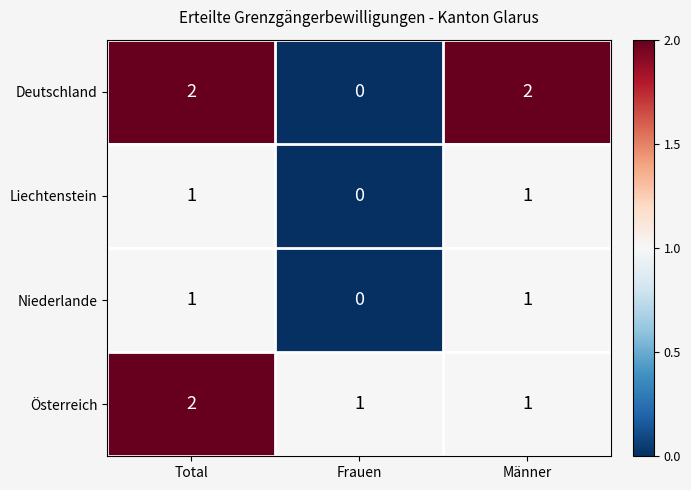

What is the total value across all series at Männer?

5